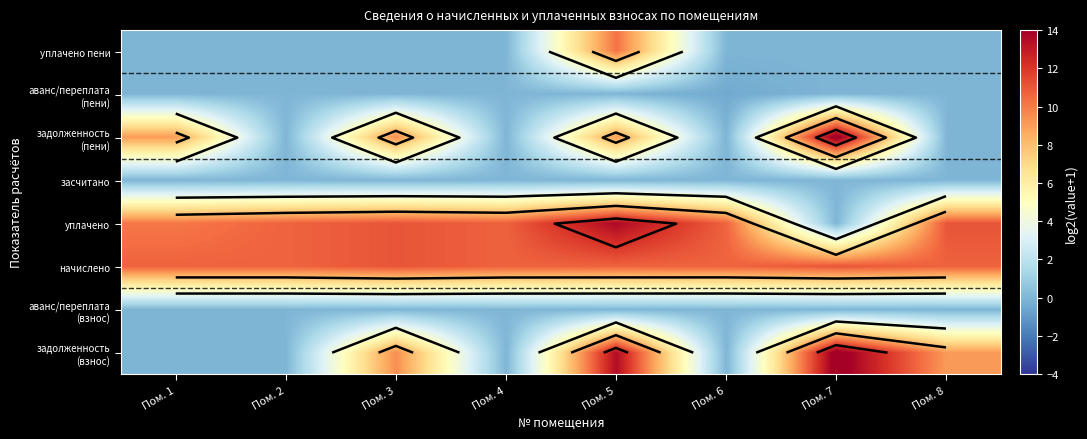

The начислено series shows 10.7 at Пом. 2. True or false?

True